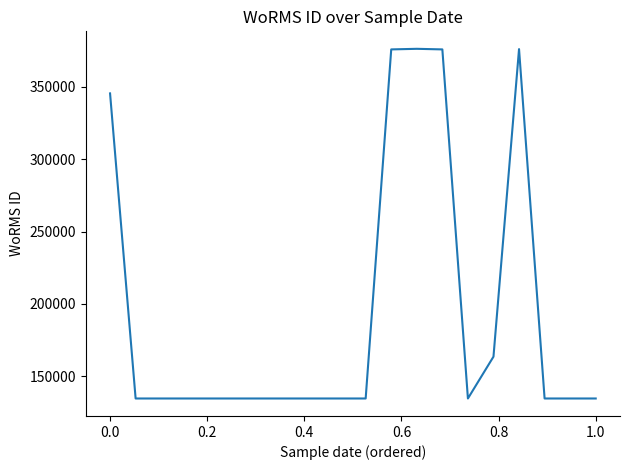

What is the minimum value shown in the chart?

134526